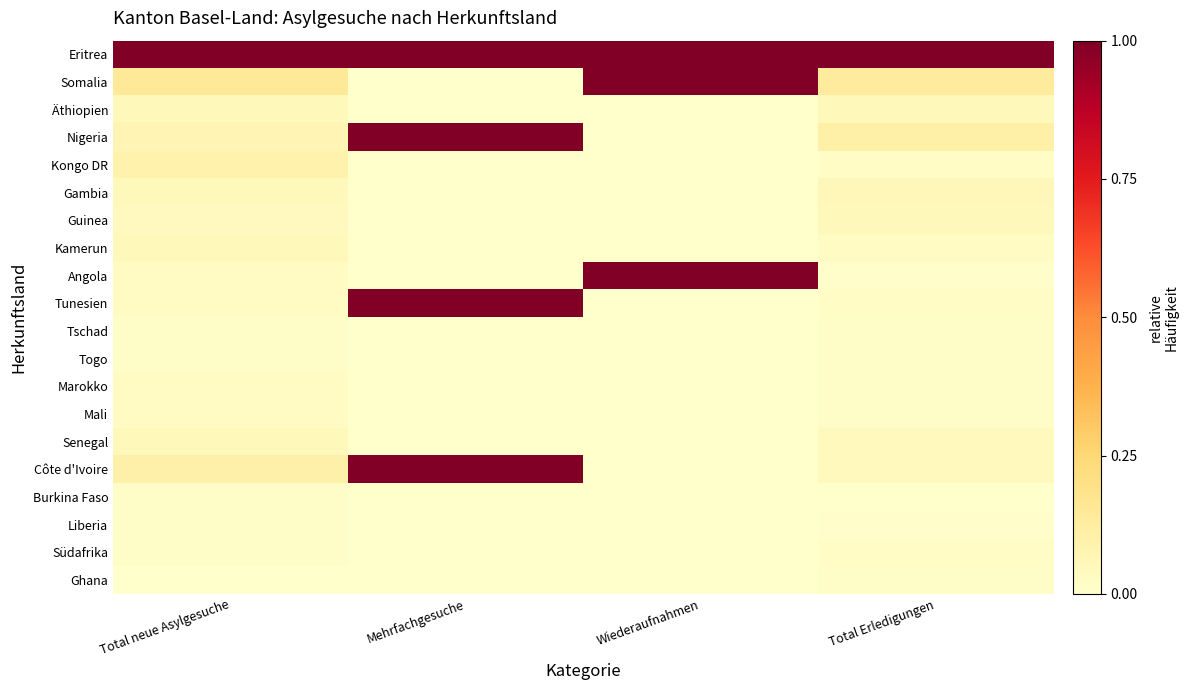

What is the difference between the highest and lowest values at Mehrfachgesuche?

1.0